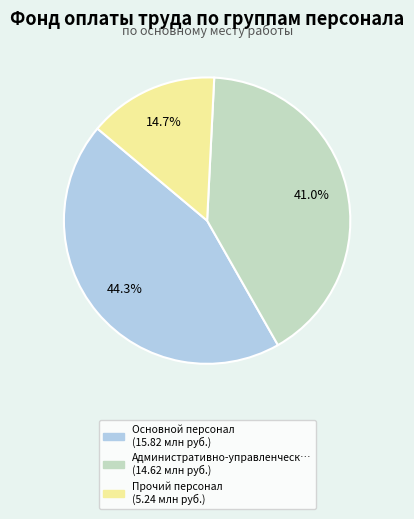

Does any single category account for the majority?

No